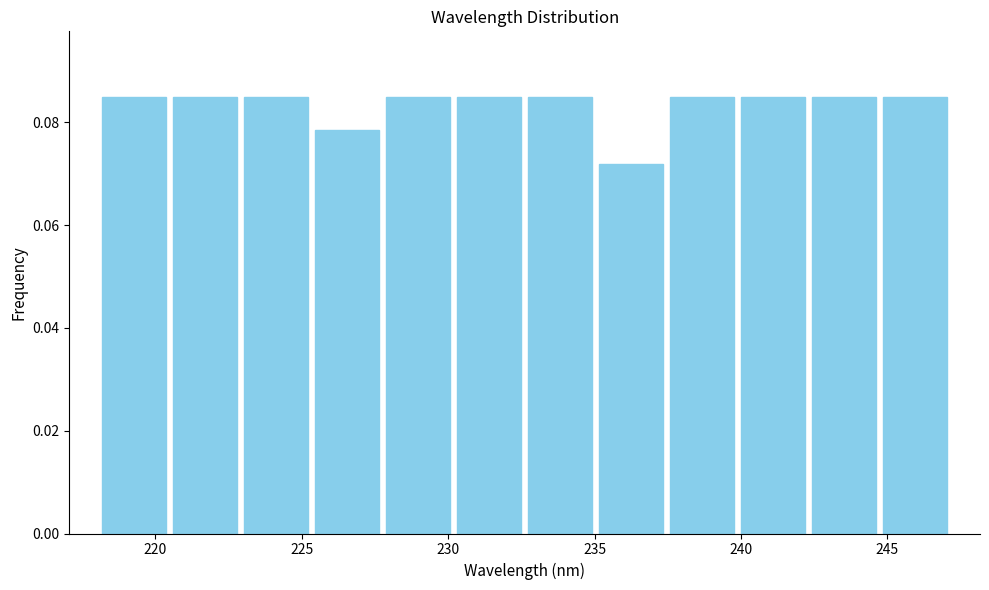

What is the height of the bar covering 220.5 to 223.0 on the x-axis? Neither the bar edges nor the heights are printed on the chart, so give them approximately, as read against the axes.

0.084